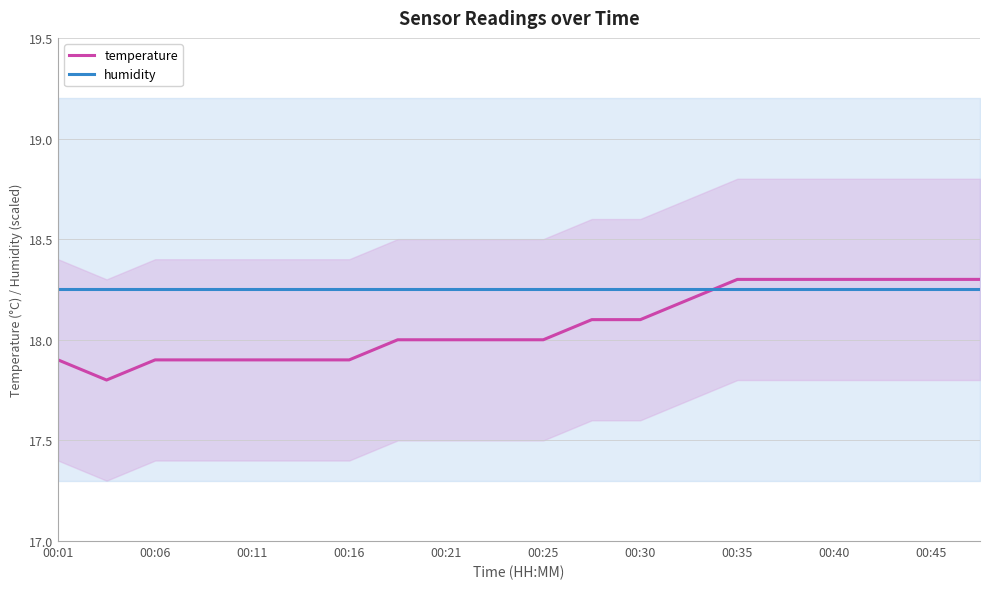

What is the minimum value for temperature?

17.8